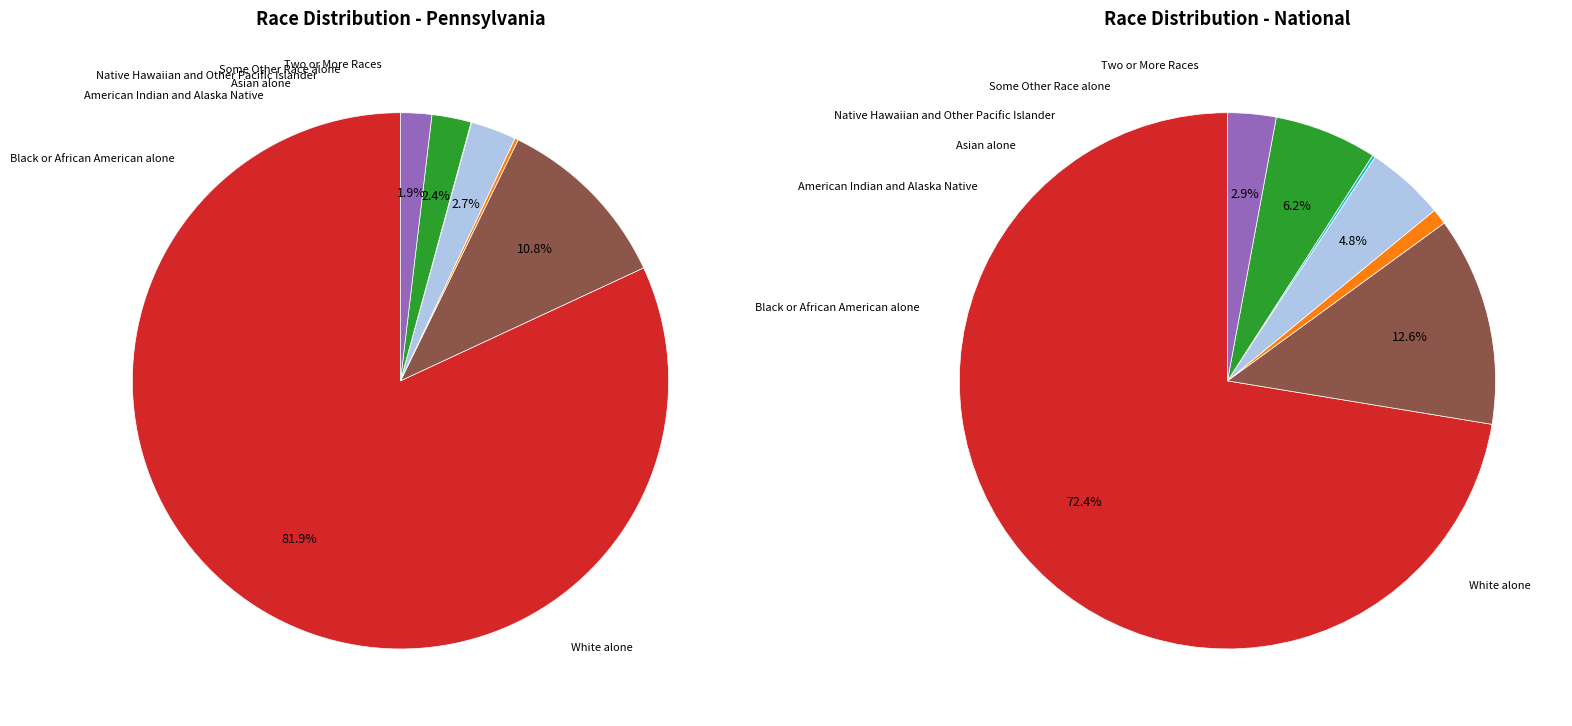

Count the number of slices in the pie.

7